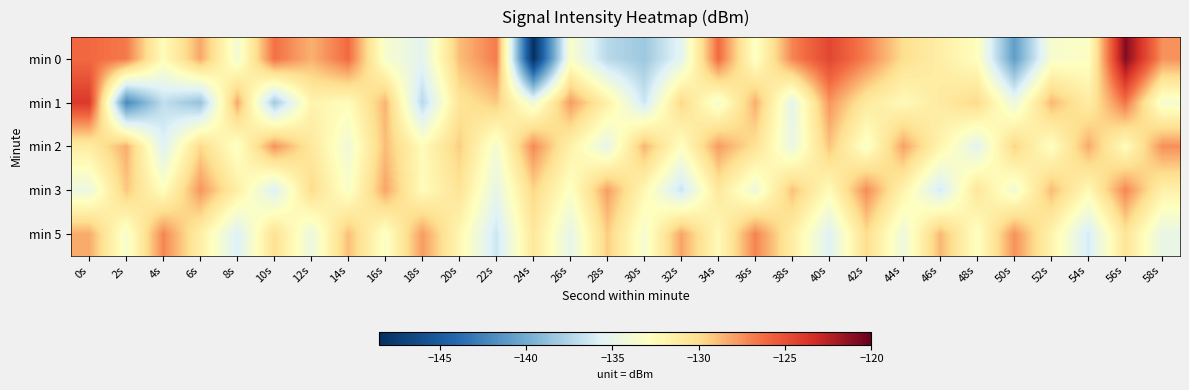

Reading right to left, what are all the values shown in this chart?

min 0: 58s=-127.5	56s=-120.9	54s=-133.1	52s=-133.5	50s=-140.8	48s=-132.8	46s=-131.3	44s=-130.1	42s=-127.0	40s=-124.5	38s=-127.1	36s=-133.1	34s=-126.1	32s=-135.3	30s=-138.3	28s=-137.2	26s=-133.3	24s=-148.4	22s=-126.7	20s=-128.9	18s=-135.2	16s=-133.6	14s=-126.2	12s=-128.5	10s=-126.3	8s=-133.9	6s=-128.2	4s=-132.6	2s=-126.7	0s=-126.1
min 1: 58s=-133.7	56s=-126.5	54s=-131.2	52s=-128.7	50s=-134.5	48s=-129.8	46s=-131.0	44s=-132.4	42s=-130.9	40s=-127.6	38s=-135.1	36s=-128.4	34s=-133.8	32s=-129.7	30s=-136.4	28s=-131.5	26s=-127.8	24s=-134.2	22s=-129.3	20s=-130.5	18s=-137.2	16s=-128.6	14s=-132.6	12s=-131.8	10s=-138.1	8s=-128.2	6s=-138.6	4s=-136.9	2s=-142.1	0s=-123.9
min 2: 58s=-127.4	56s=-132.7	54s=-128.3	52s=-133.0	50s=-129.6	48s=-135.3	46s=-131.9	44s=-128.0	42s=-133.4	40s=-129.1	38s=-134.7	36s=-130.3	34s=-127.8	32s=-132.9	30s=-128.6	28s=-135.0	26s=-131.6	24s=-127.2	22s=-133.8	20s=-129.4	18s=-132.5	16s=-128.9	14s=-134.1	12s=-130.8	10s=-127.5	8s=-133.2	6s=-129.8	4s=-135.6	2s=-128.4	0s=-131.2
min 3: 58s=-131.6	56s=-127.1	54s=-132.3	52s=-128.8	50s=-134.0	48s=-130.6	46s=-136.1	44s=-131.8	42s=-127.3	40s=-132.5	38s=-129.0	36s=-134.3	34s=-130.8	32s=-136.5	30s=-132.2	28s=-127.9	26s=-133.1	24s=-129.7	22s=-134.9	20s=-130.4	18s=-132.6	16s=-128.1	14s=-133.3	12s=-129.9	10s=-135.7	8s=-131.4	6s=-127.6	4s=-132.8	2s=-129.2	0s=-134.5
min 5: 58s=-134.8	56s=-130.5	54s=-136.1	52s=-131.8	50s=-127.5	48s=-133.0	46s=-128.7	44s=-134.3	42s=-130.0	40s=-135.6	38s=-131.3	36s=-127.0	34s=-132.4	32s=-128.1	30s=-133.7	28s=-129.4	26s=-135.0	24s=-130.7	22s=-136.4	20s=-132.1	18s=-127.8	16s=-133.2	14s=-128.9	12s=-134.5	10s=-130.2	8s=-135.8	6s=-131.4	4s=-127.1	2s=-133.6	0s=-128.3